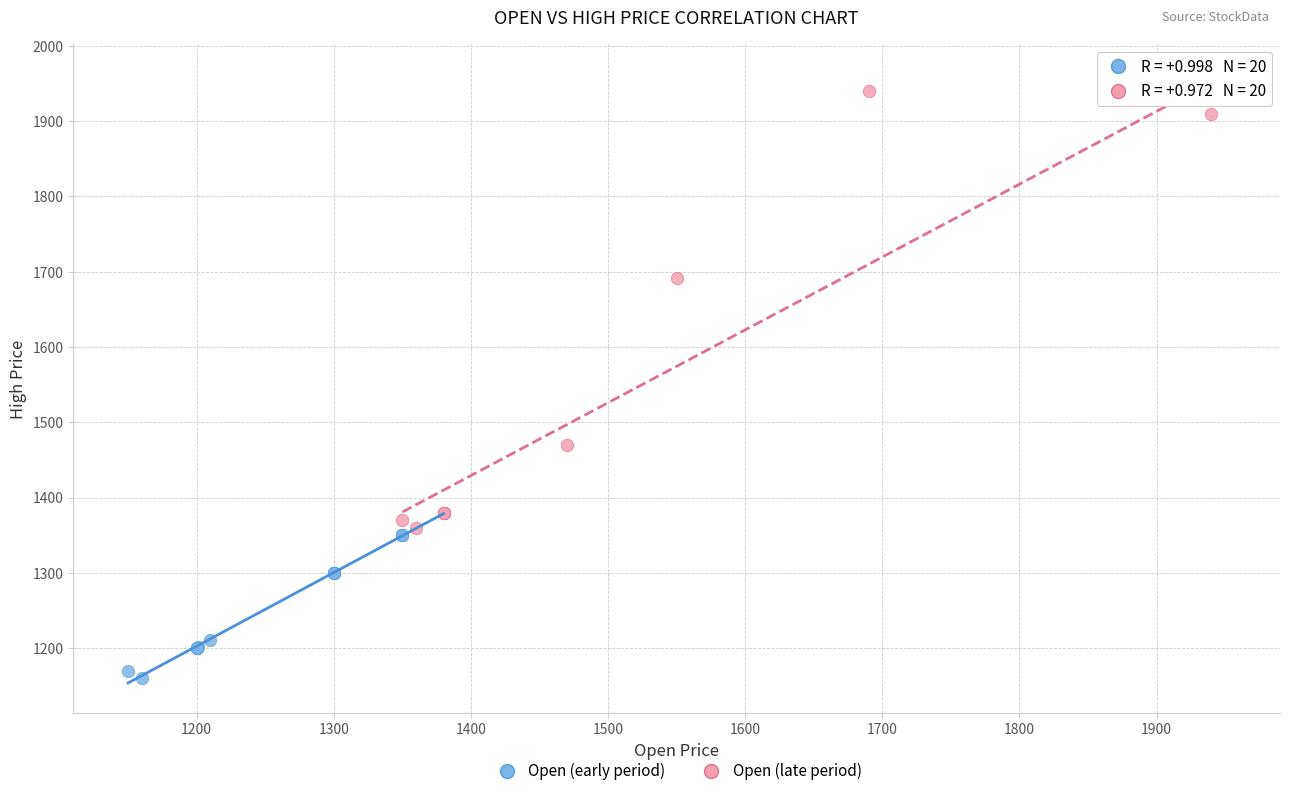

What are all the series names shown in the legend?

Open (early period), Open (late period)